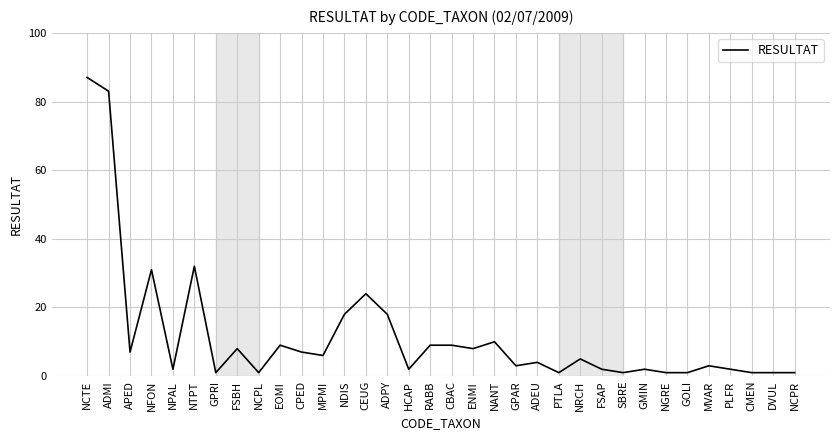

What is the ratio of the value at NTPT to the value at FSAP?

16.0